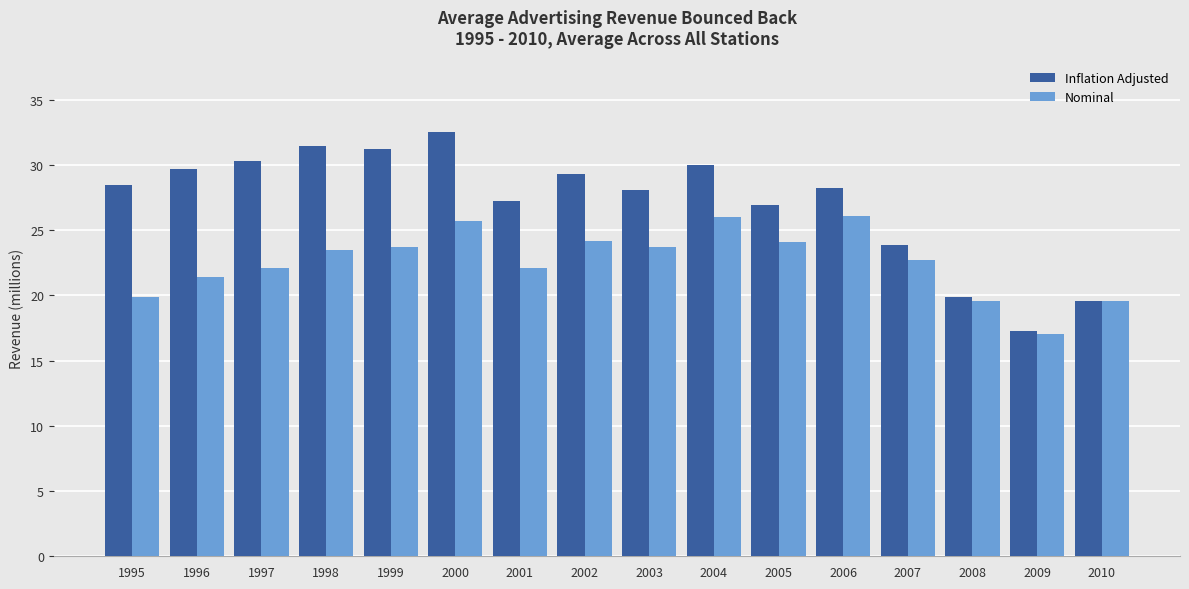

List the series in order of their peak value, highest first.

Inflation Adjusted, Nominal